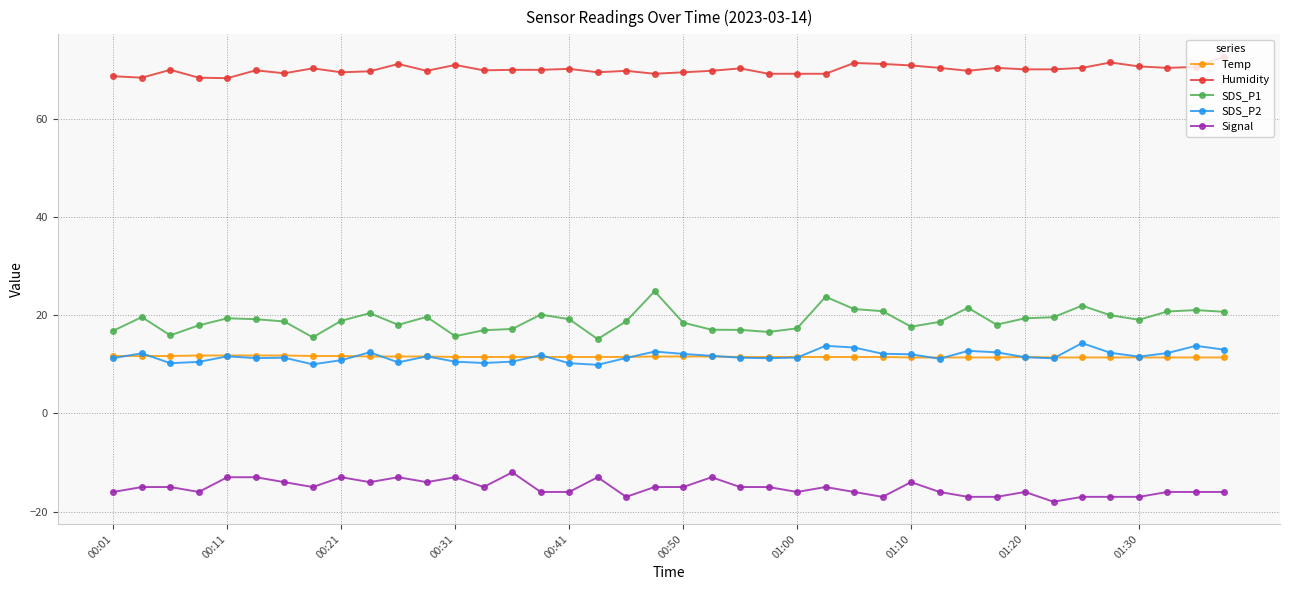

Which series has the largest total across all categories?

Humidity